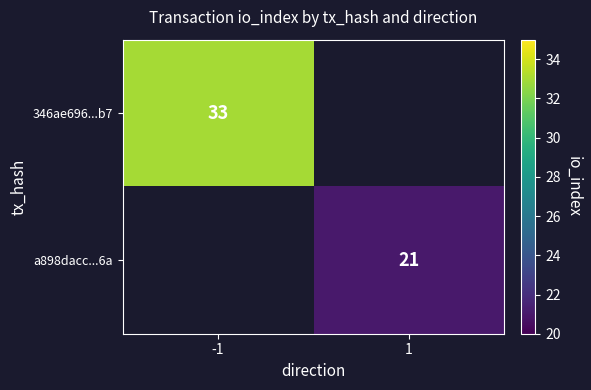

The value of 346ae696...b7 at -1 is 22. True or false?

False